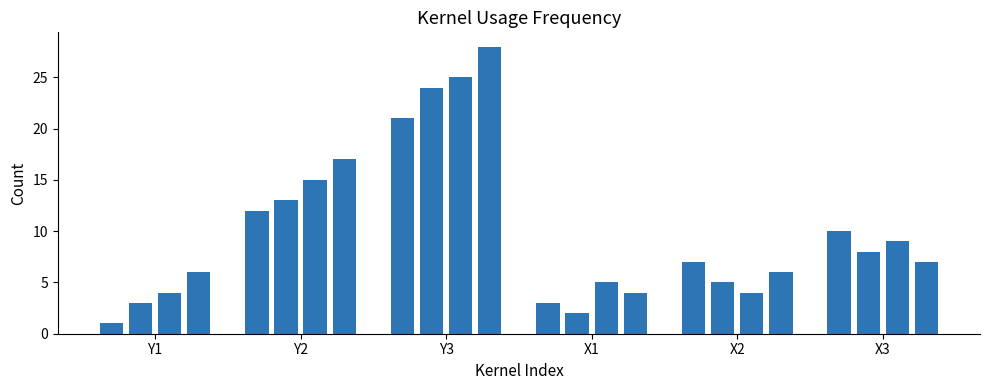

What is the value of the 14th bar from the left?

2